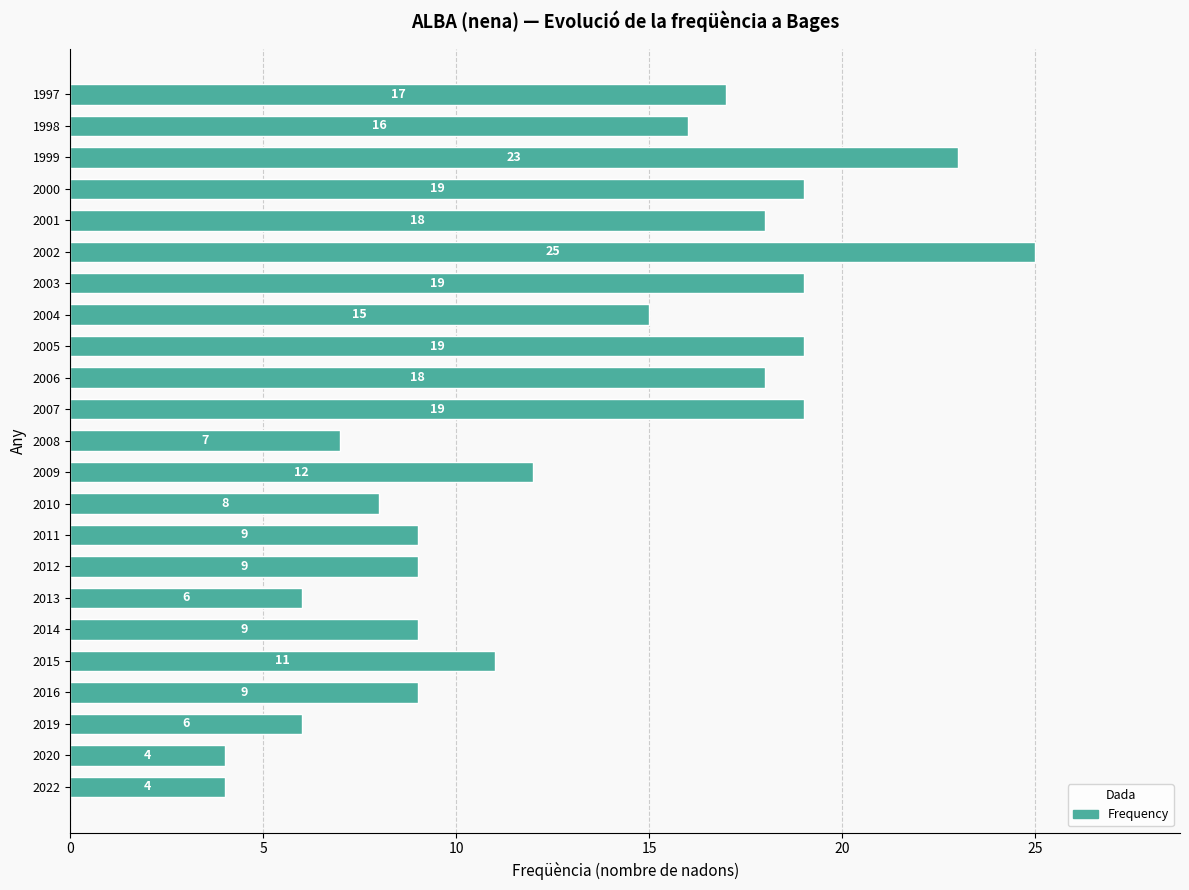

What is the sum of the values at 2000 and 1998?

35